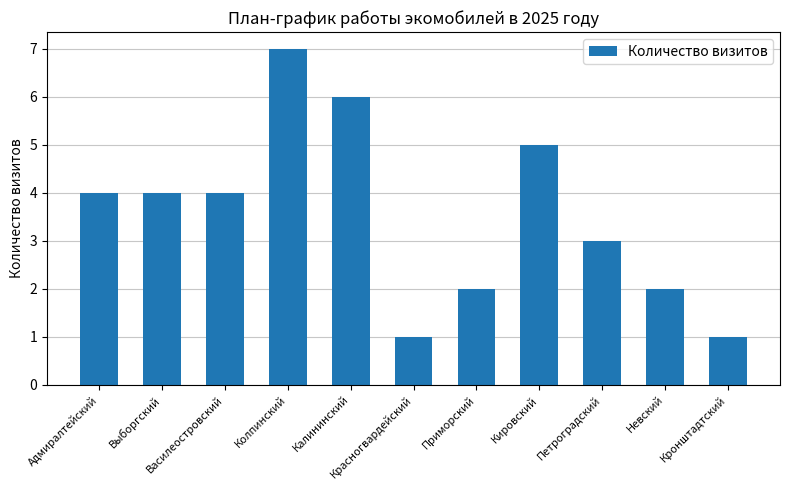

What is the change in value from Адмиралтейский to Красногвардейский?

-3